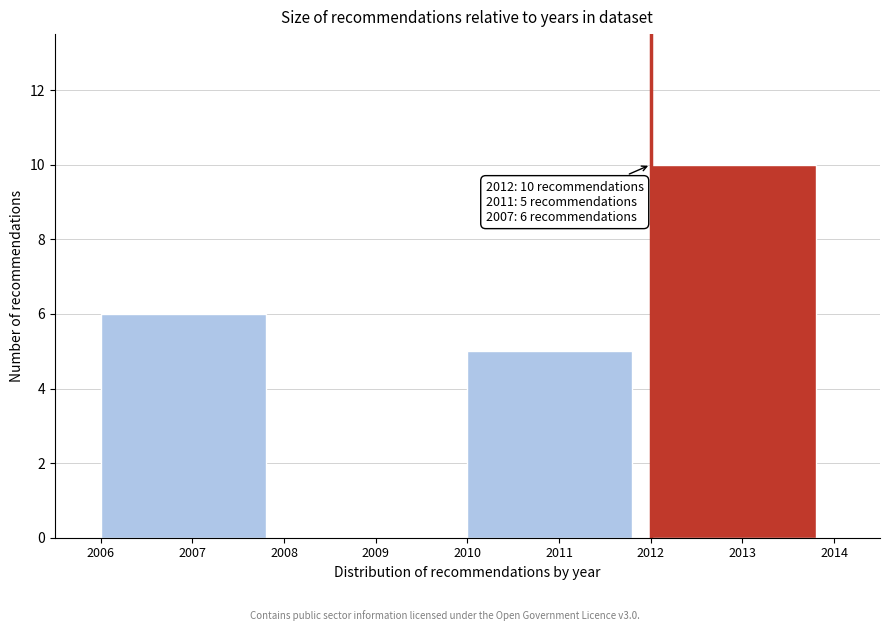

Which range on the x-axis has the tallest bar?

2012 to 2014